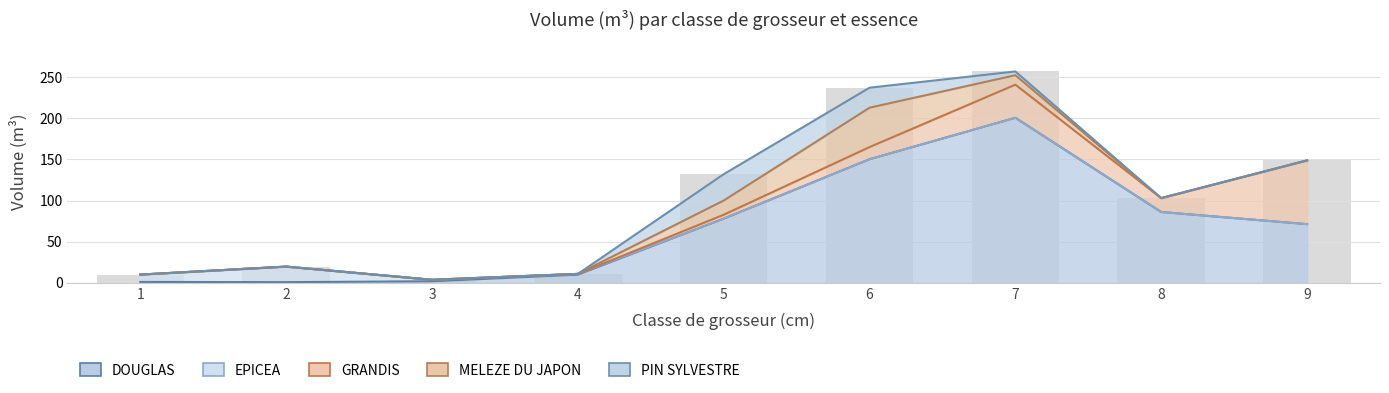

How many data points does each series have?

9